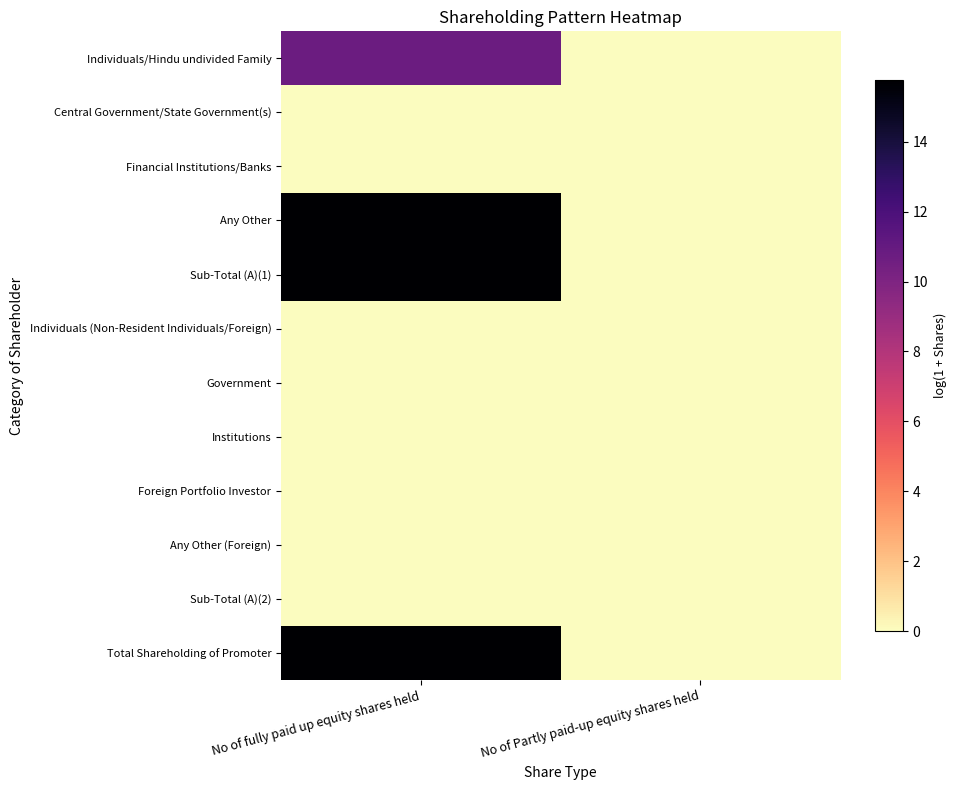

Which series changed the most between No of fully paid up equity shares held and No of Partly paid-up equity shares held?

Sub-Total (A)(1)